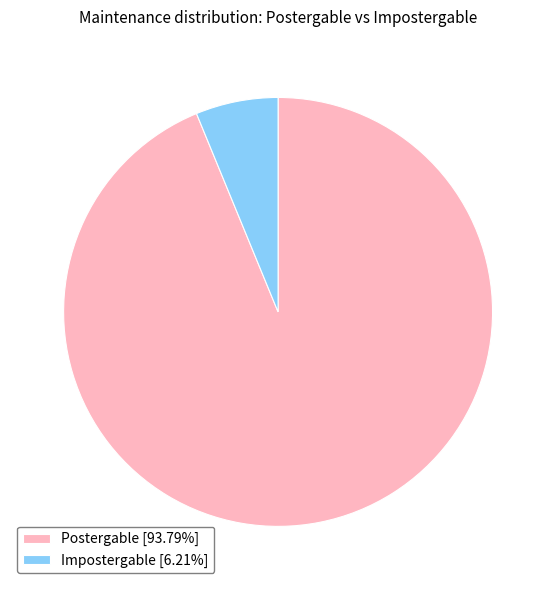

Is there a majority slice in this chart?

Yes